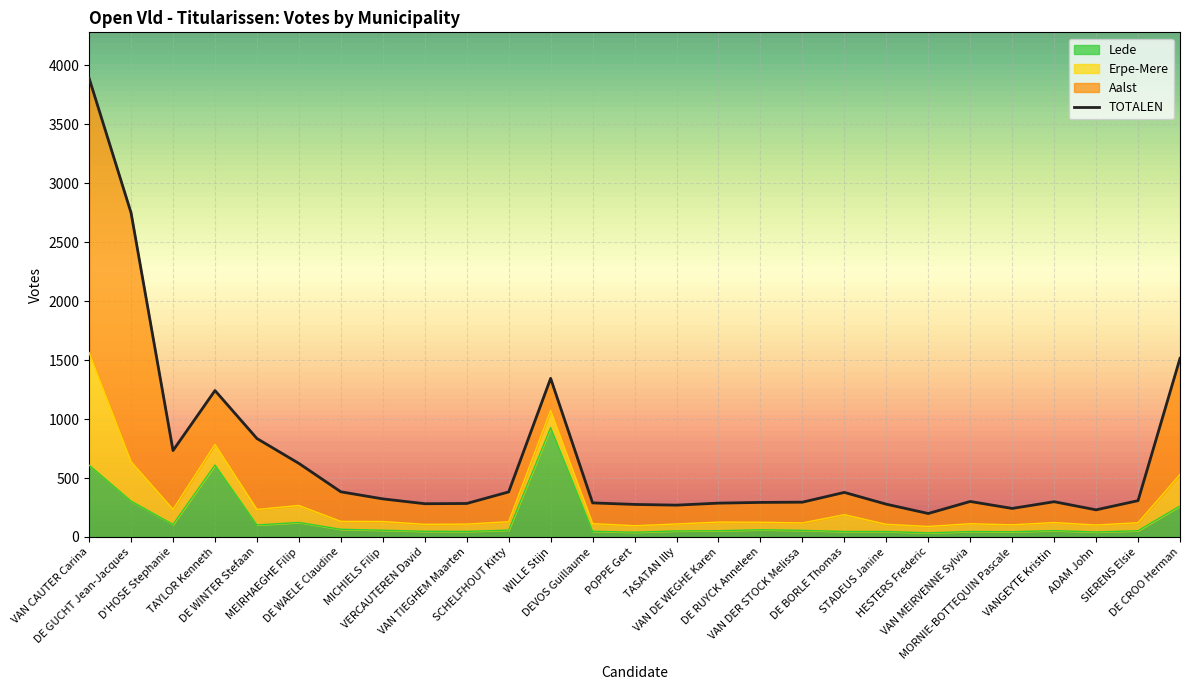

Is the value of Lede at POPPE Gert greater than the value of TOTALEN at WILLE Stijn?

No